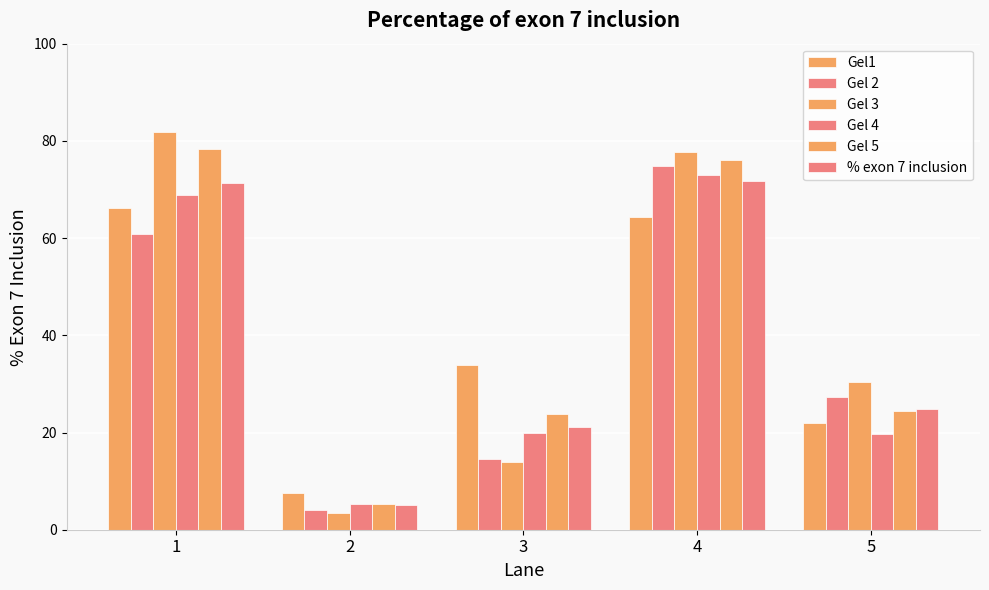

How many groups of bars are there?

5